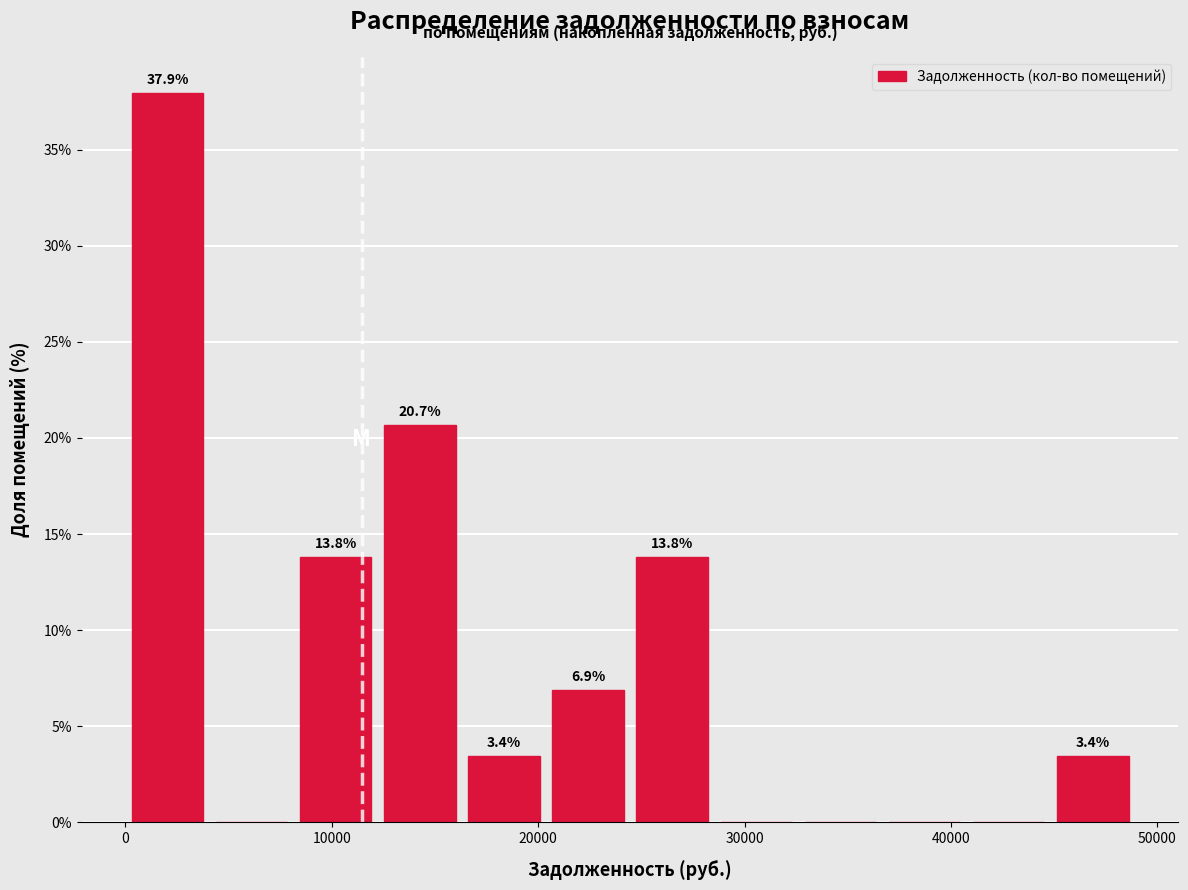

Which range on the x-axis has the tallest bar?

0 to 4000